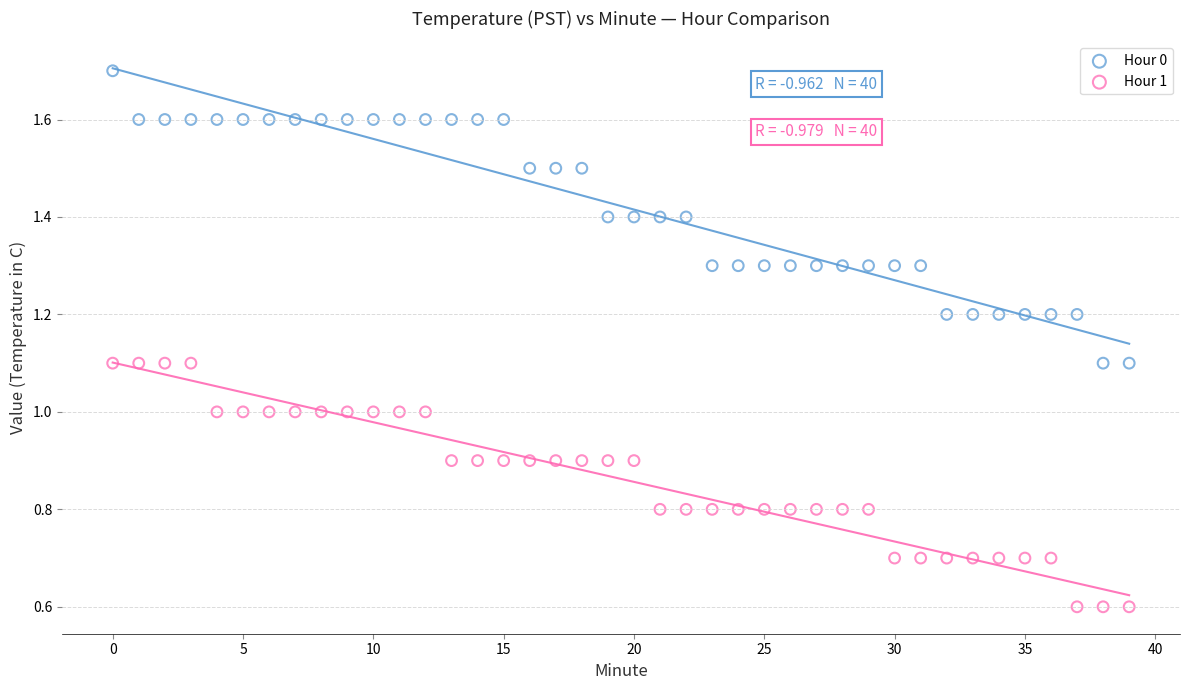

What are all the series names shown in the legend?

Hour 0, Hour 1